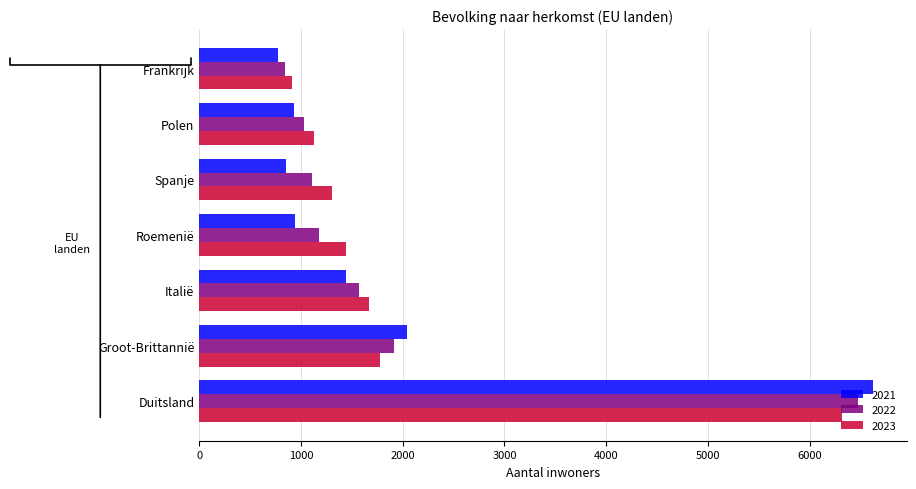

Is the value of 2022 at Roemenië greater than the value of 2023 at Groot-Brittannië?

No